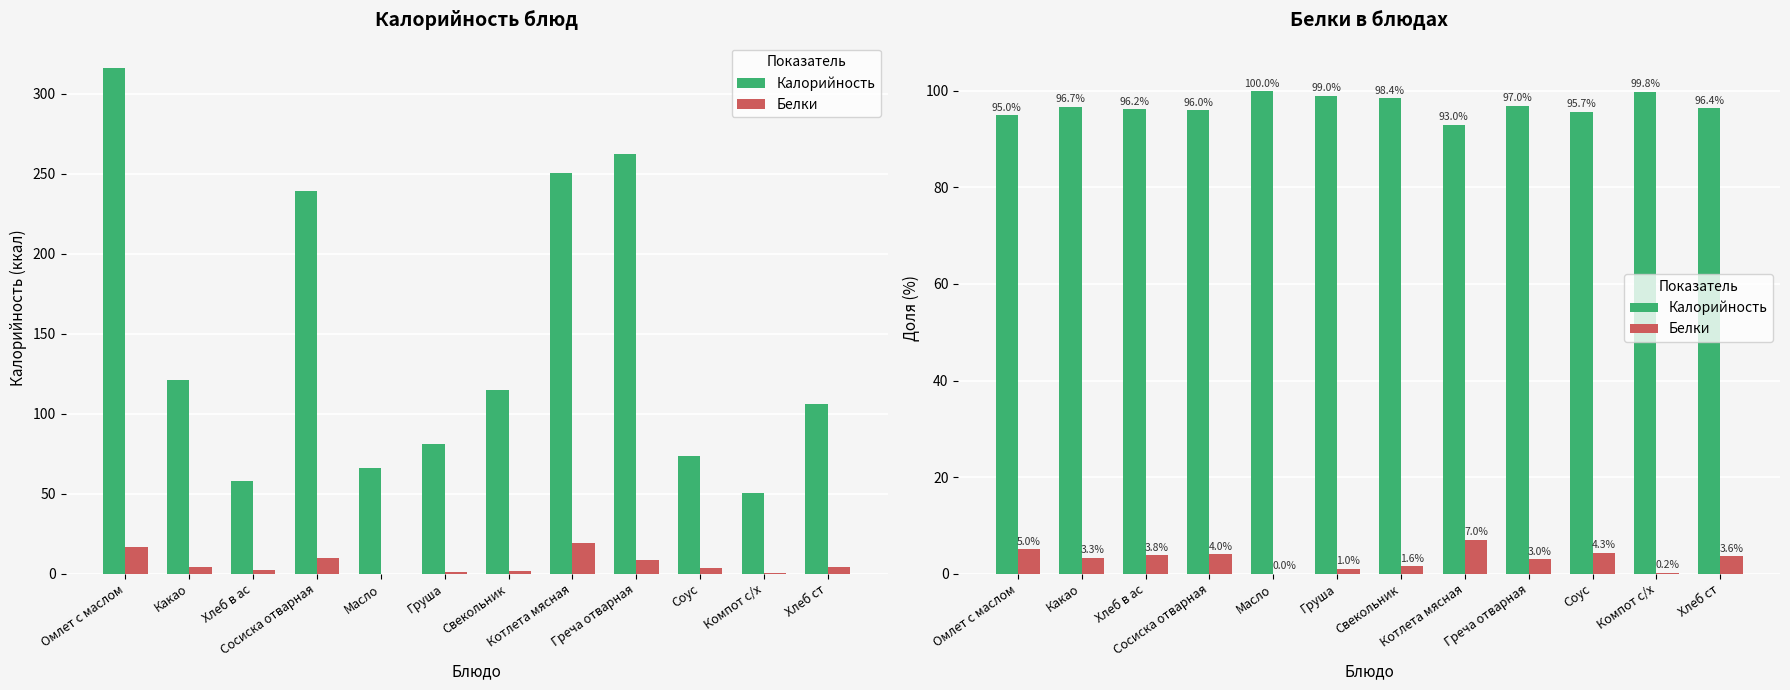

At how many categories does at least one series exceed 4?

12